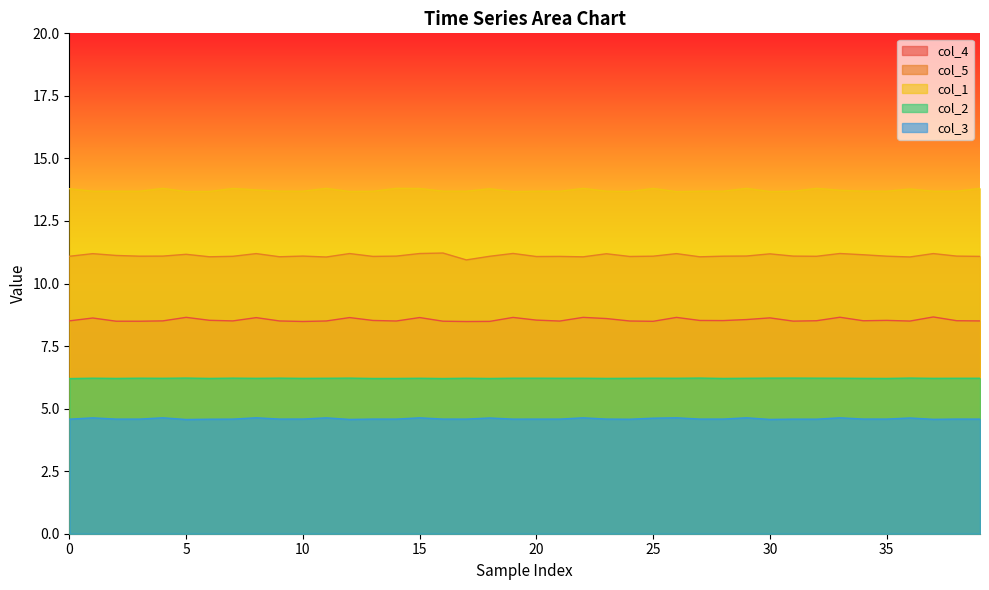

How many interior local peaks does the col_4 series have?

12